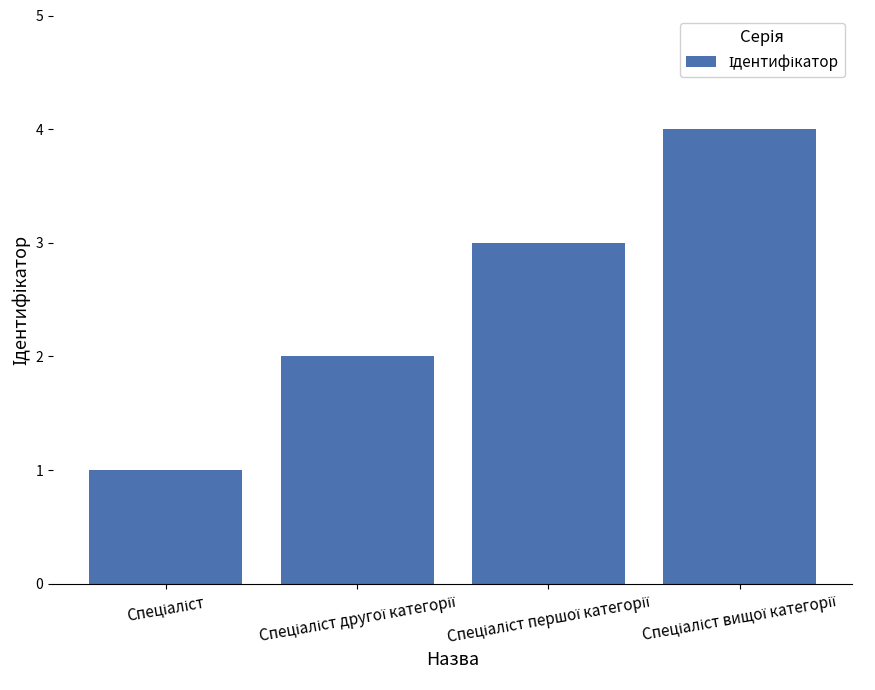

What is the difference between the maximum and minimum values?

3